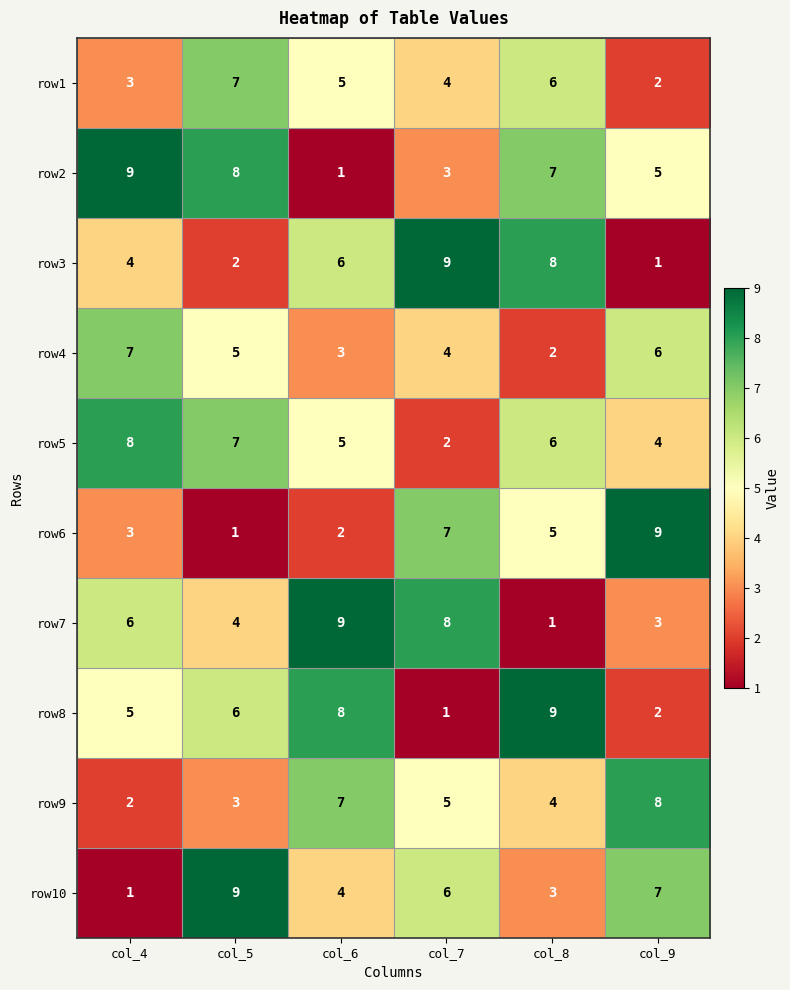

What is the highest value of the row1 series?

7